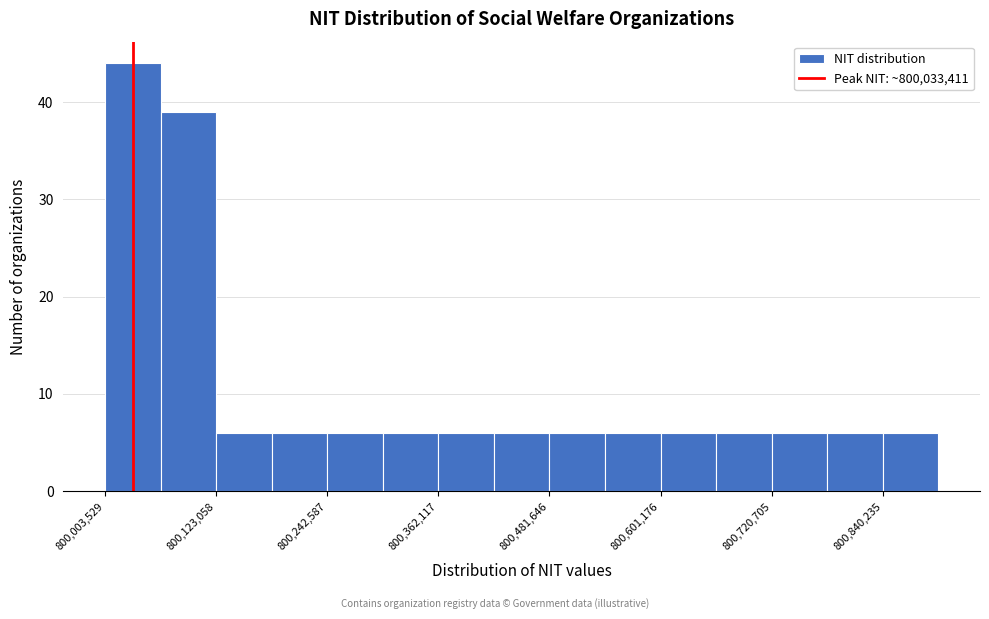

Around what value on the x-axis is the tallest bar? Give the approximate position of its centre, as read against the axis.

800040000